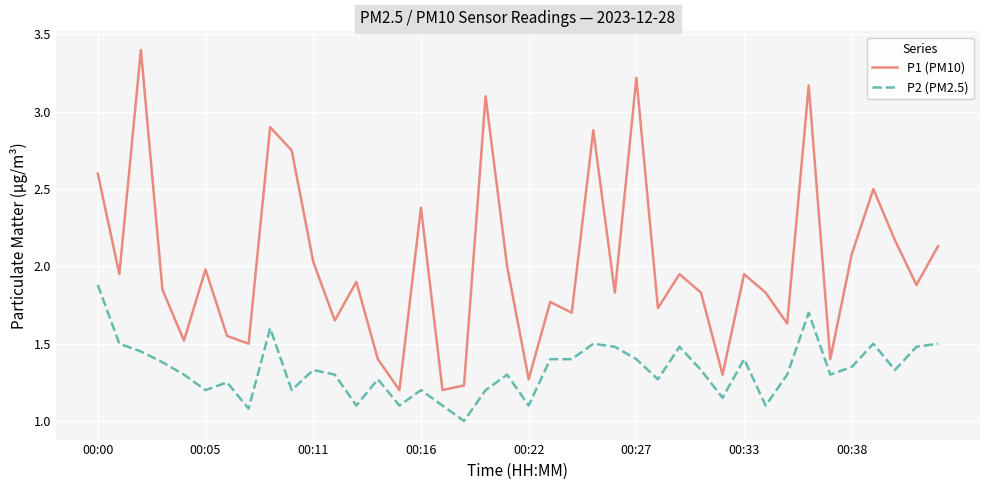

True or false: P1 (PM10) and P2 (PM2.5) intersect in this chart.

False